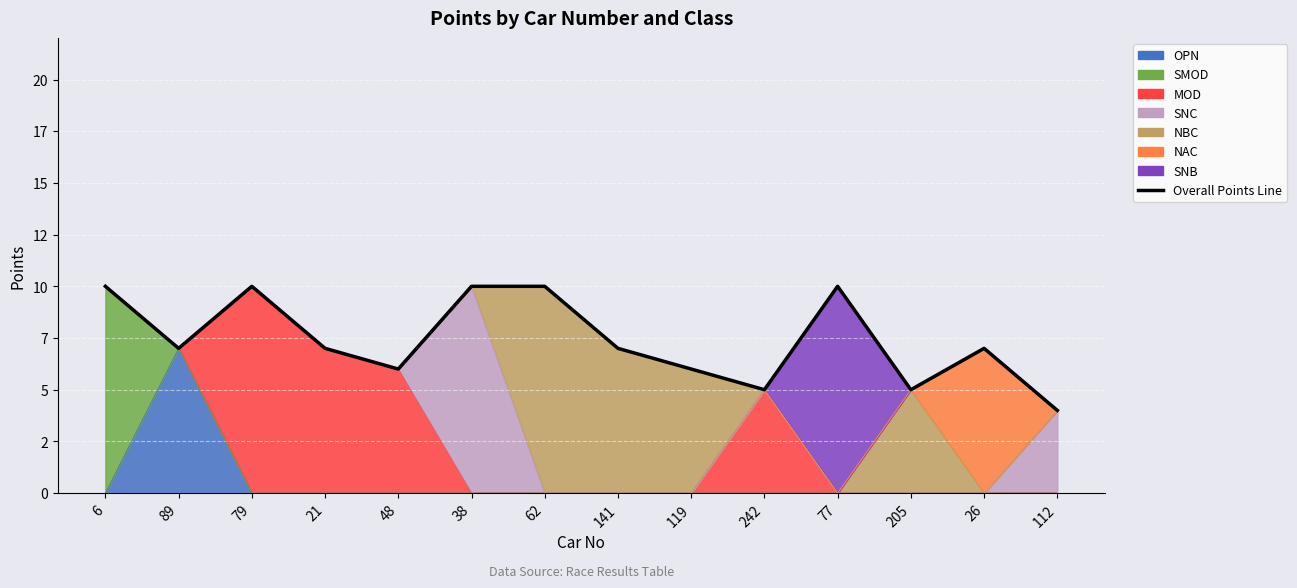

What is the value of the 9th point from the left?

6